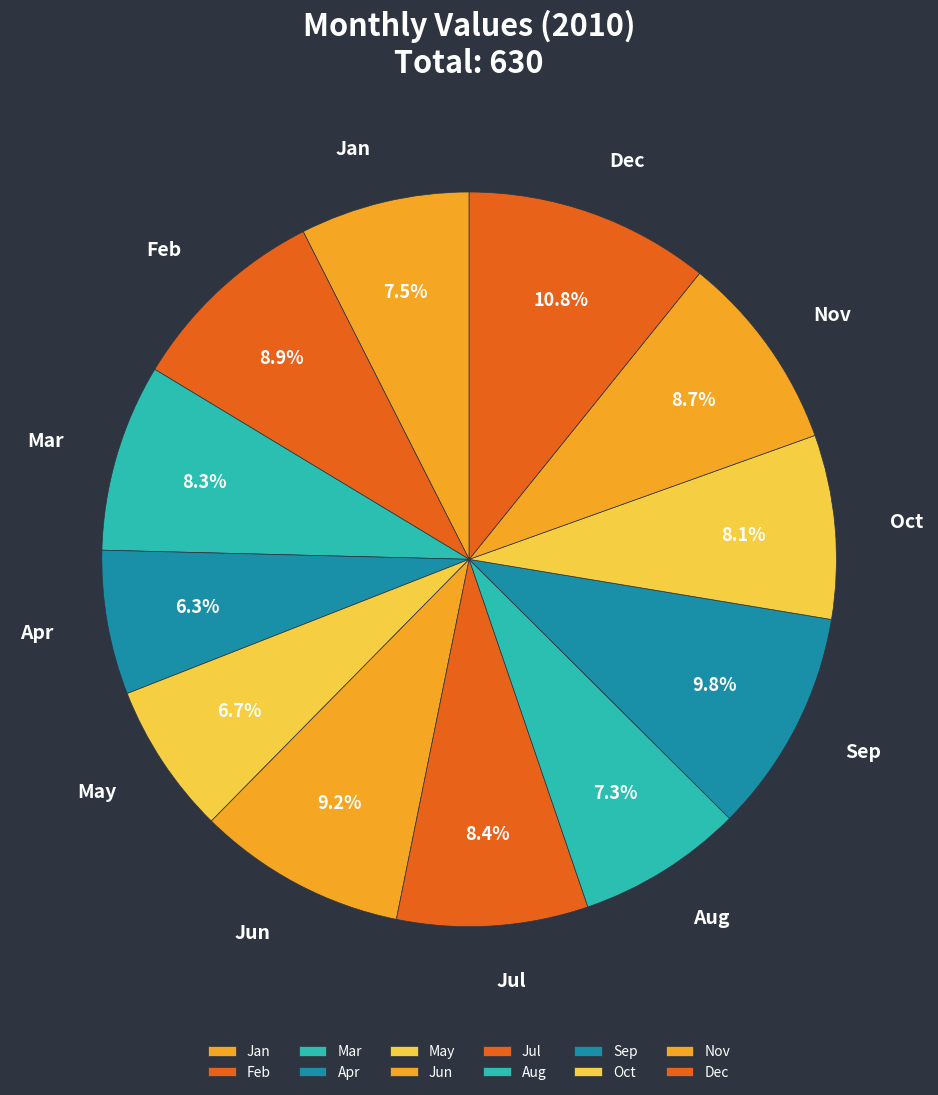

What percentage is the Apr slice, to the nearest percent?

6%